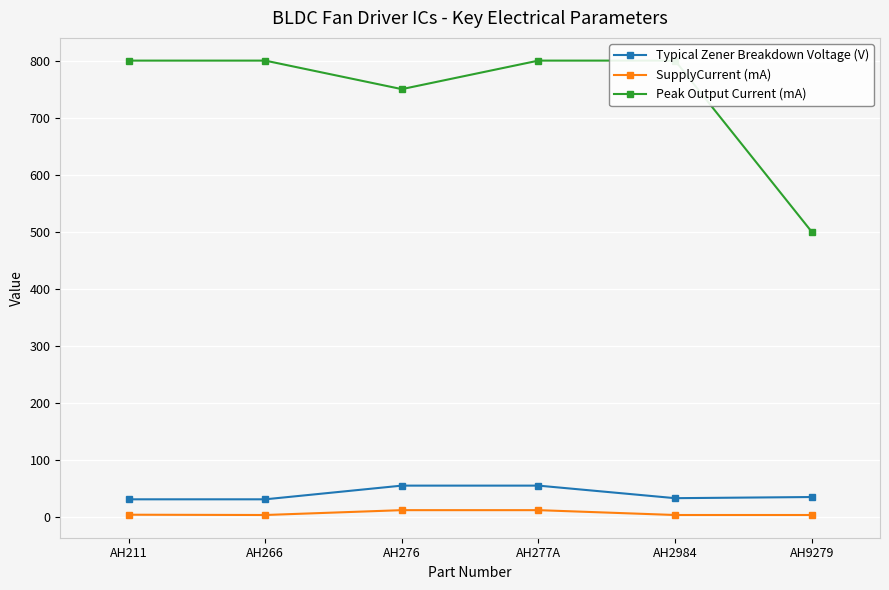

What is the difference between the maximum and minimum values in the SupplyCurrent (mA) series?

8.5